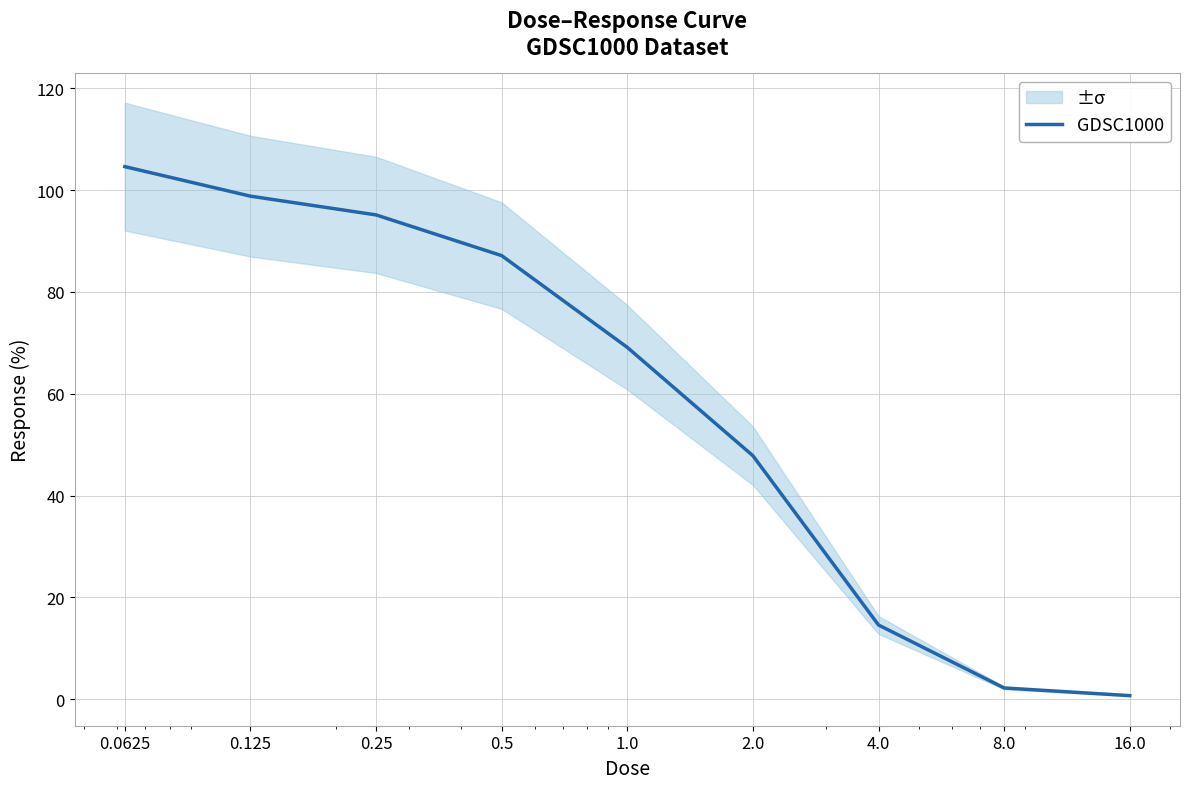

Reading left to right, transcribe all the data shown in this chart.

0.0625=104.6	0.125=98.8	0.25=95.1	0.5=87.1	1.0=69.1	2.0=47.8	4.0=14.6	8.0=2.2	16.0=0.7